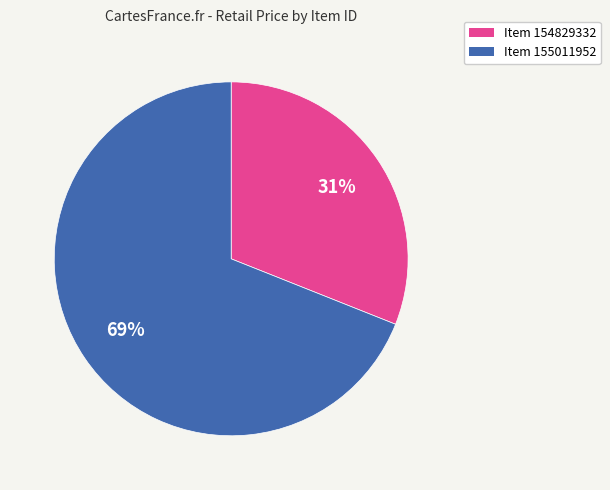

Count the number of slices in the pie.

2